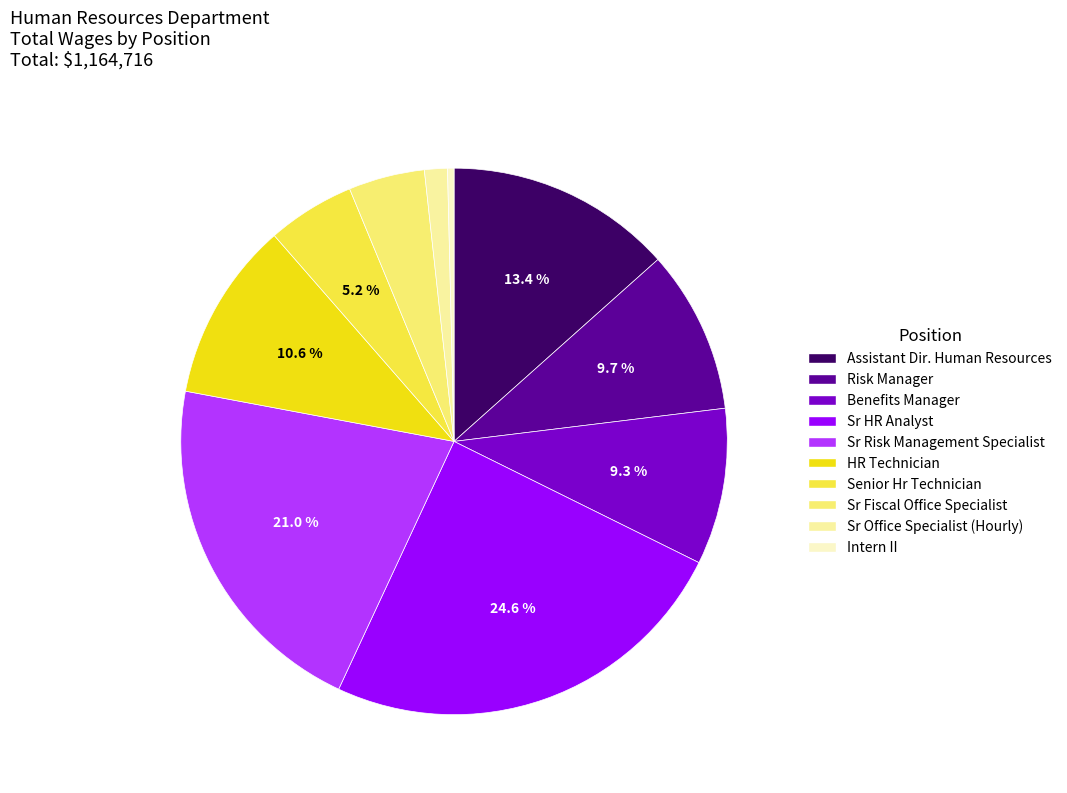

True or false: Sr Risk Management Specialist accounts for 21% of the total.

True